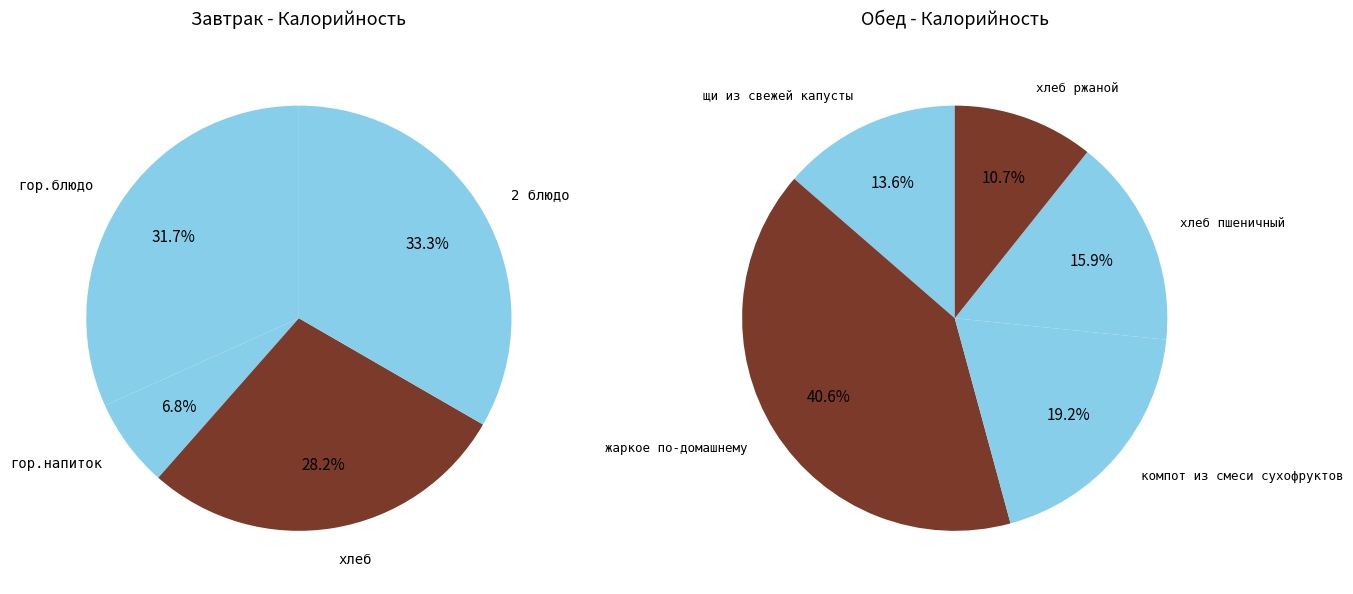

Rank the categories by value from lowest to highest.

гор.напиток, хлеб ржаной, щи из свежей капусты, хлеб пшеничный, компот из смеси сухофруктов, хлеб, гор.блюдо, 2 блюдо, жаркое по-домашнему